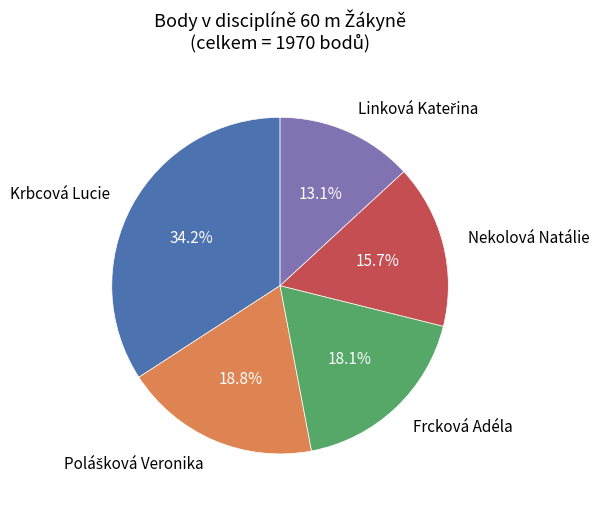

Between Frcková Adéla and Krbcová Lucie, which is larger?

Krbcová Lucie